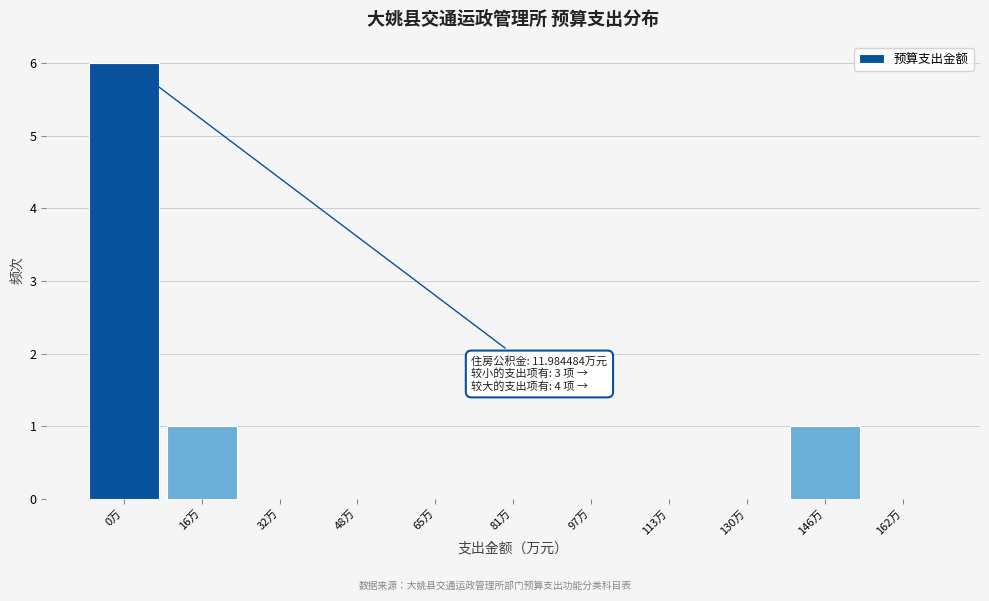

Reading left to right, list all the values displayed in this chart.

0万=6	16万=1	32万=0	48万=0	65万=0	81万=0	97万=0	113万=0	130万=0	146万=1	162万=0